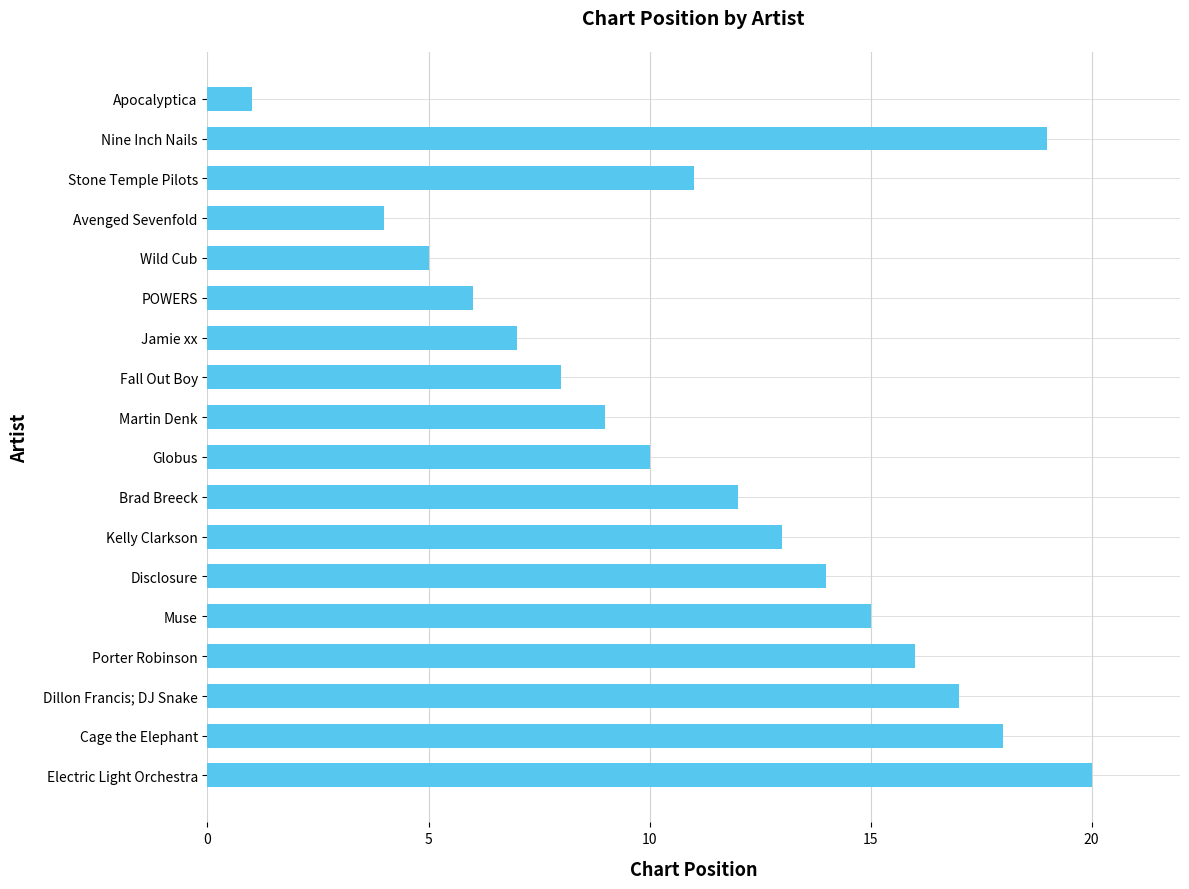

The value at 5 is 5. True or false?

False